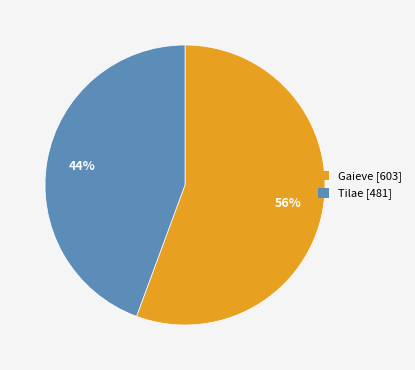

What percentage is the Gaieve slice, to the nearest percent?

56%